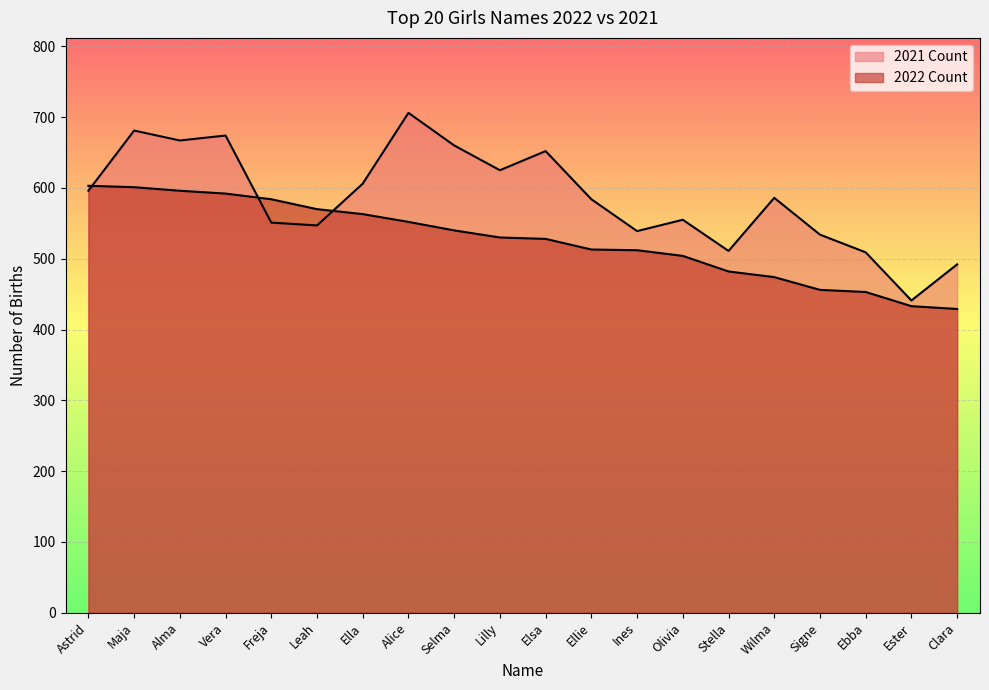

True or false: 2022 Rank and 2021 Count cross at least once.

True